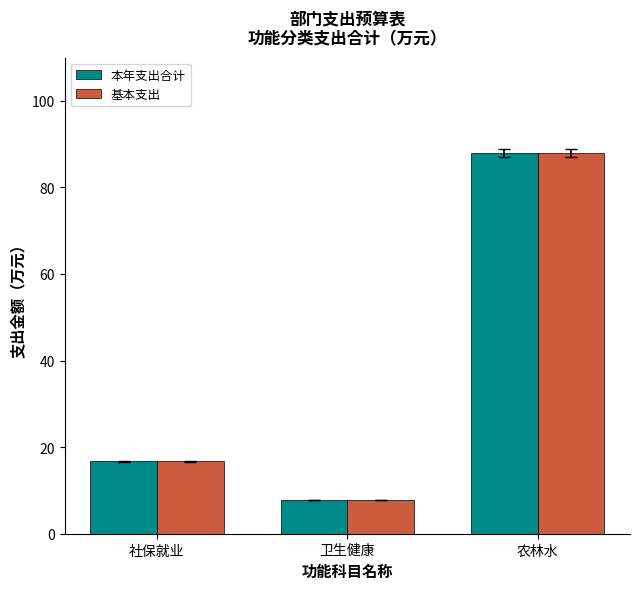

How many bars are there in total?

6